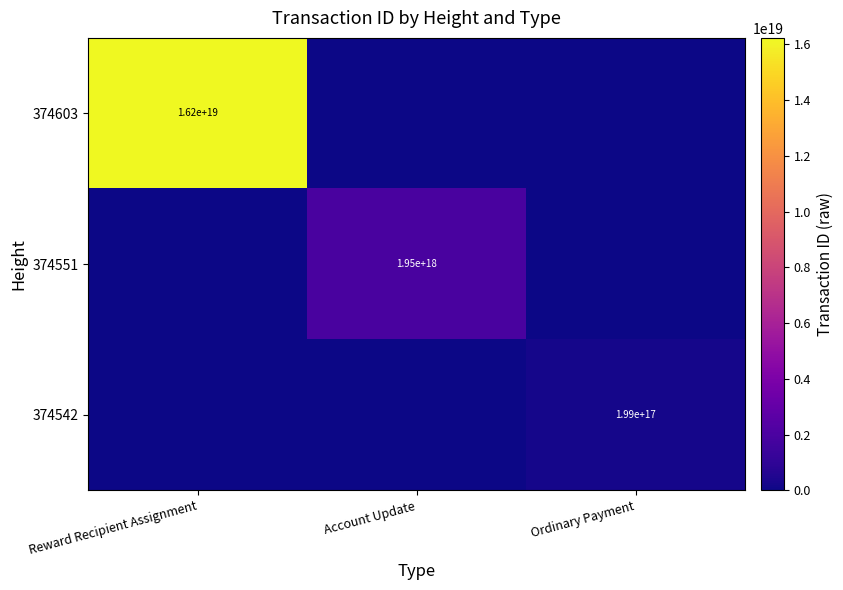

True or false: 374603 has a value of 9988154741949222912 at Reward Recipient Assignment.

False